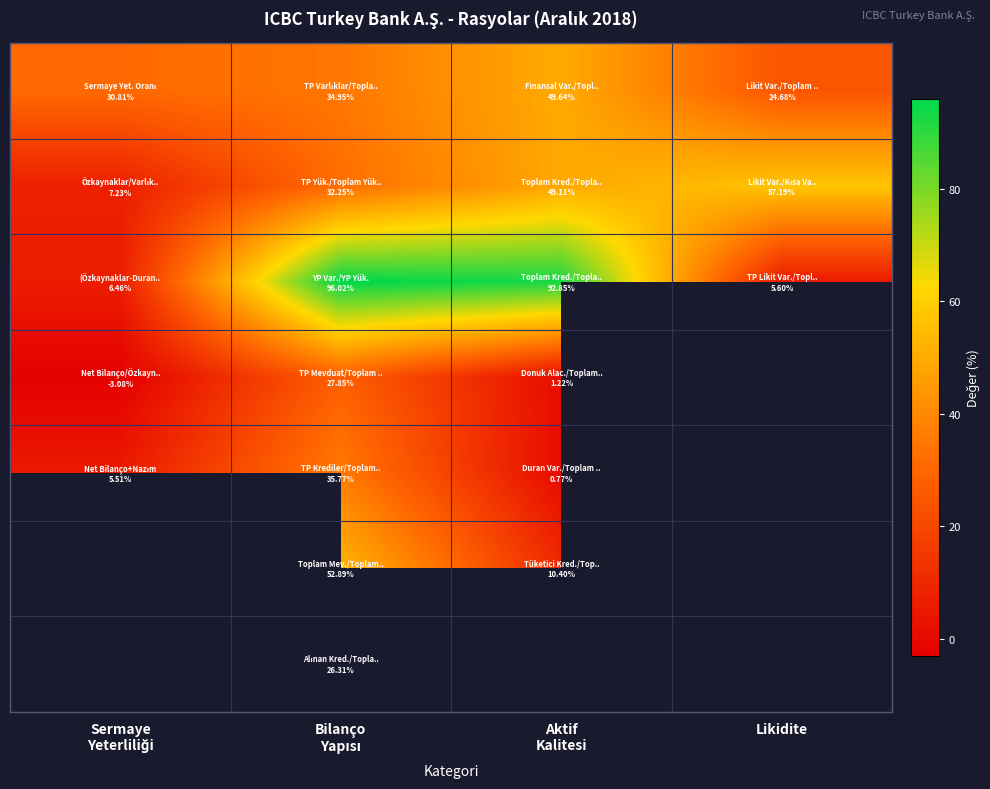

What is the minimum value shown in the chart?

-3.1